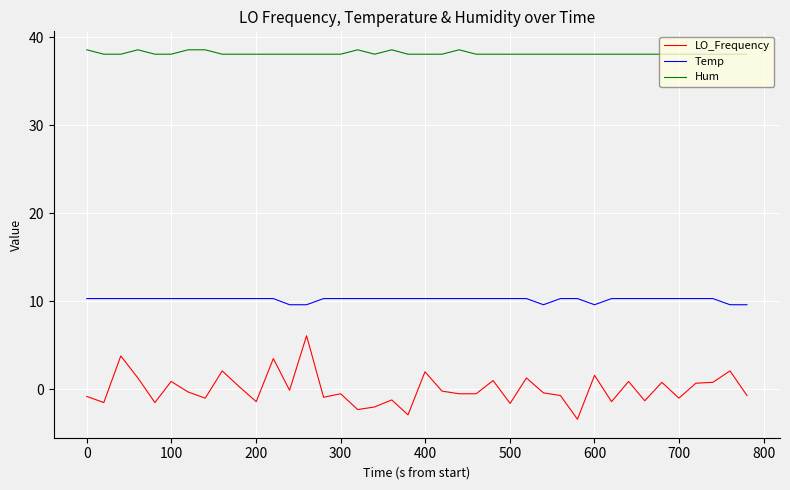

True or false: Hum and Temp cross at least once.

False